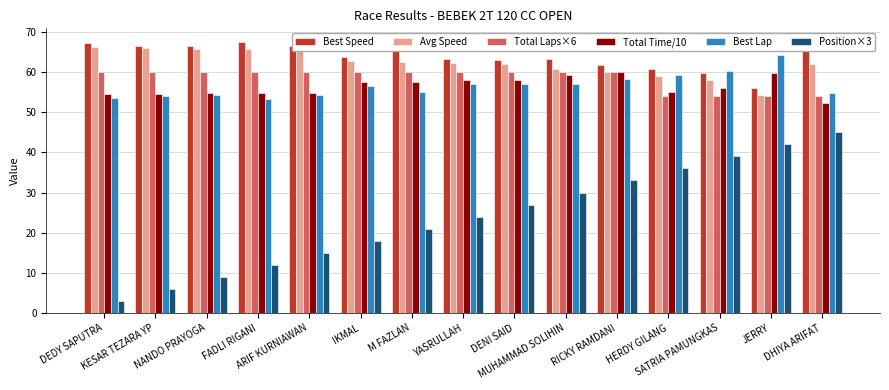

At which label is Avg Speed closest to 60?

RICKY RAMDANI